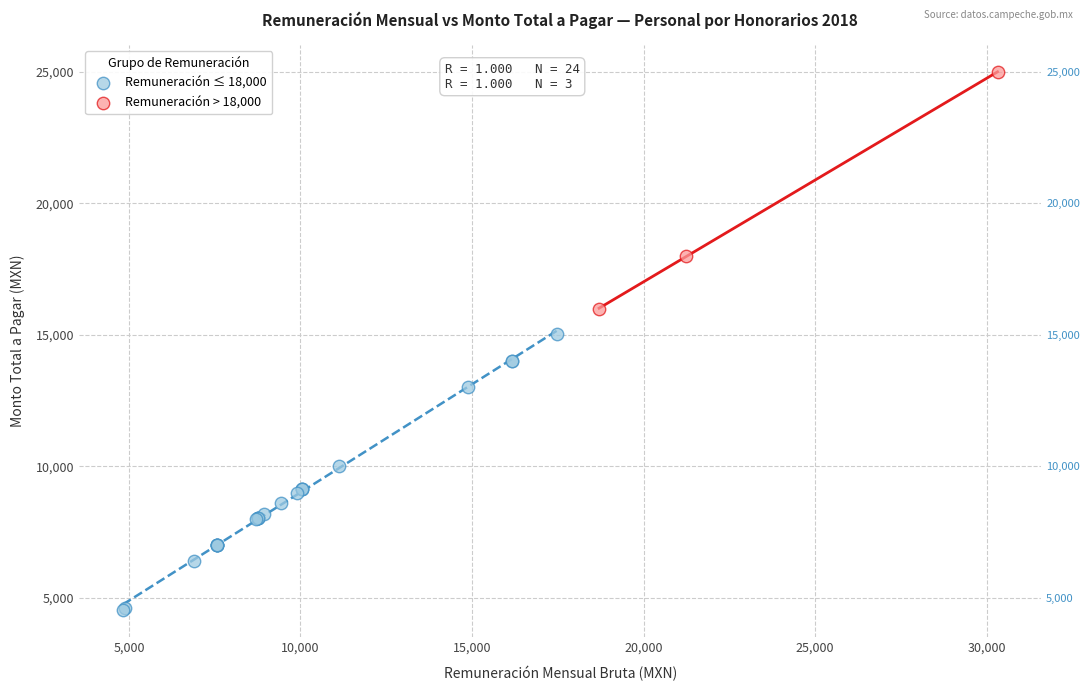

Which series has the largest Y range (max minus min)?

Remuneración ≤ 18,000